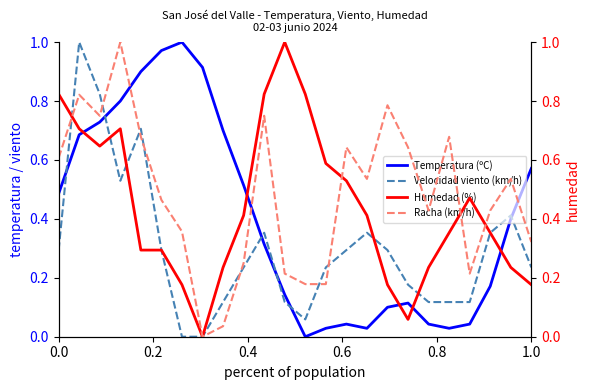

Rank the series by their average value, from lowest to highest.

Velocidad viento (km/h), Temperatura (ºC), Humedad (%), Racha (km/h)